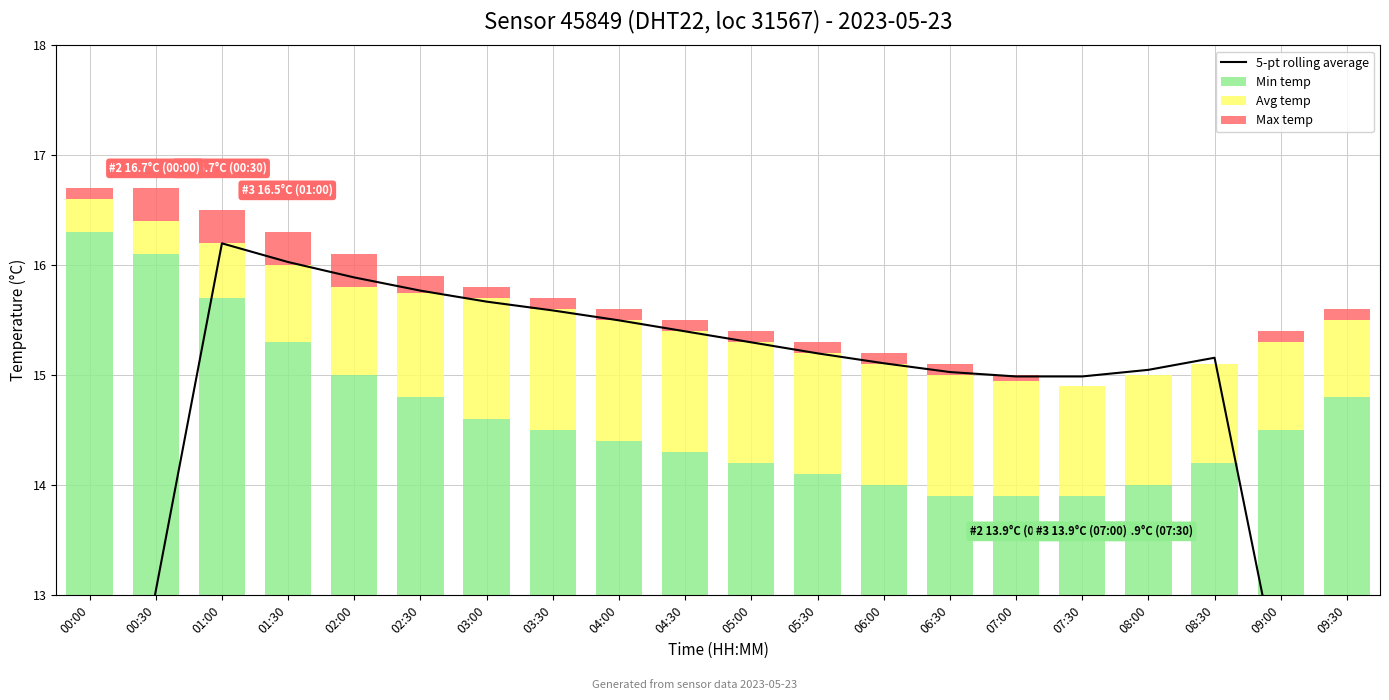

The Max temp series shows 0.0 at 08:00. True or false?

True